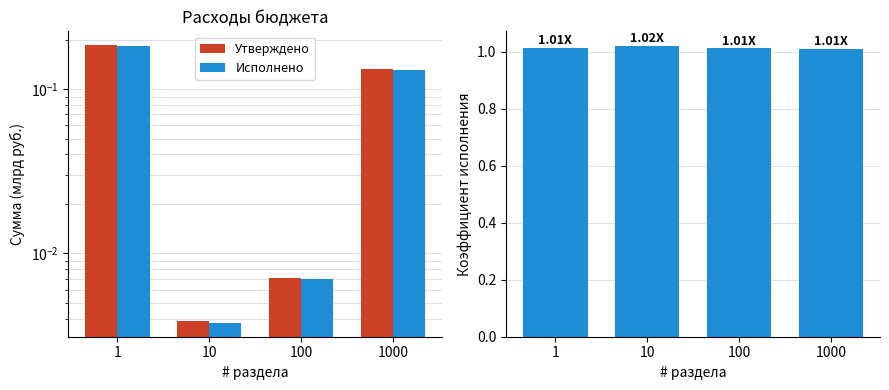

Is it true that Отношение утв./исп. equals 1.7 at 1?

False